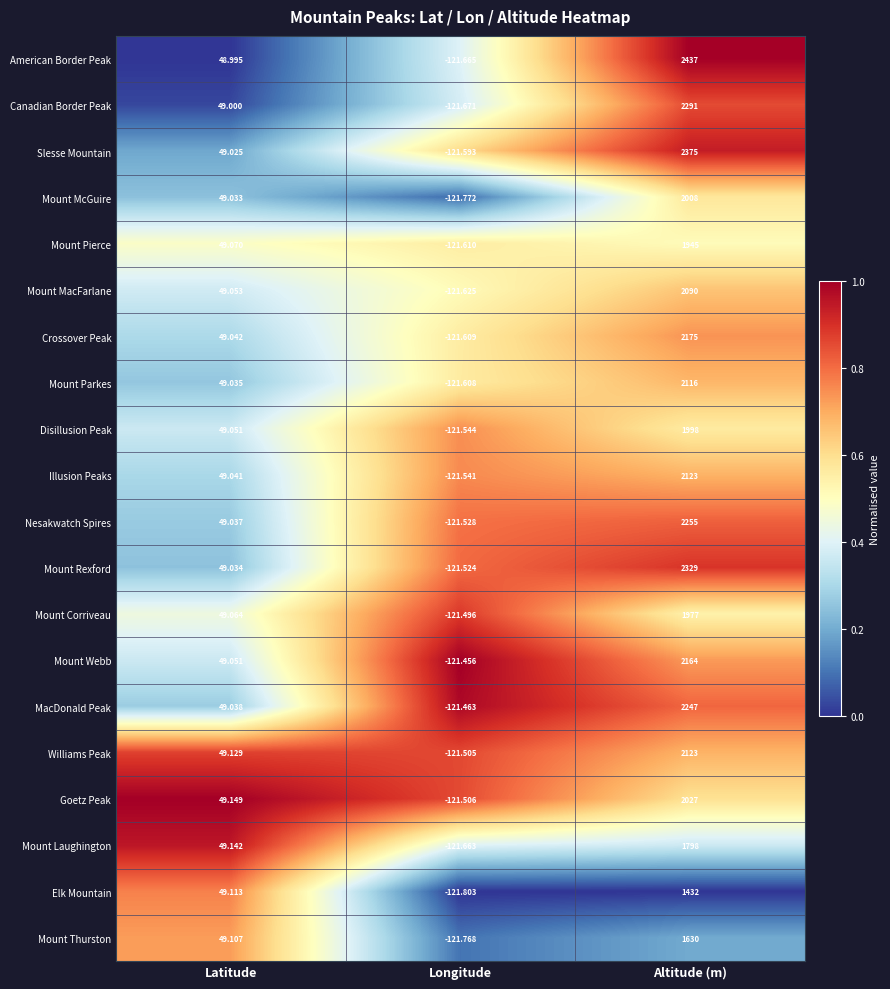

Between Latitude and Longitude, which series saw the biggest shift?

Elk Mountain